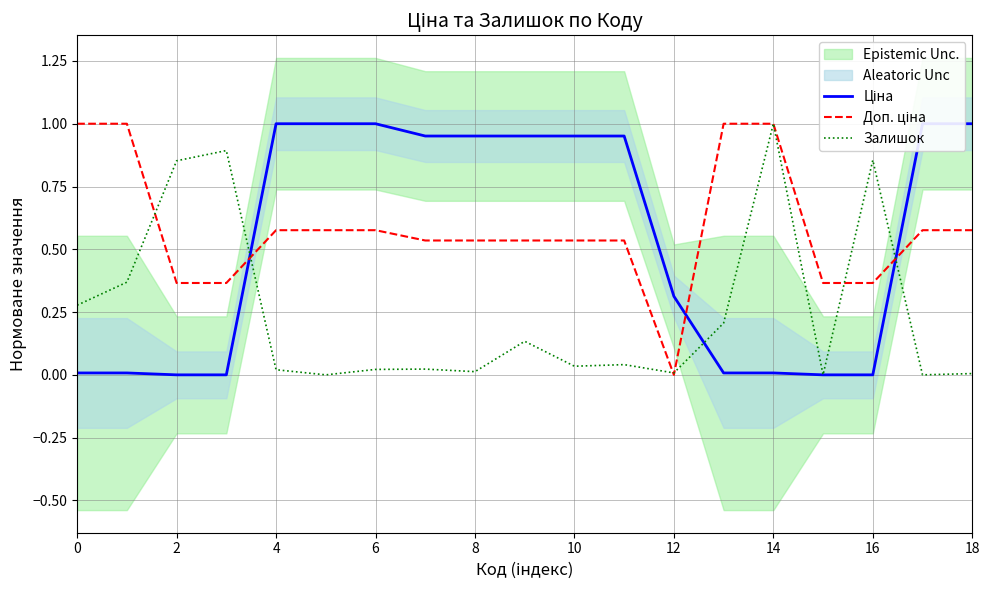

At which category does Доп. ціна reach its first local valley?

12